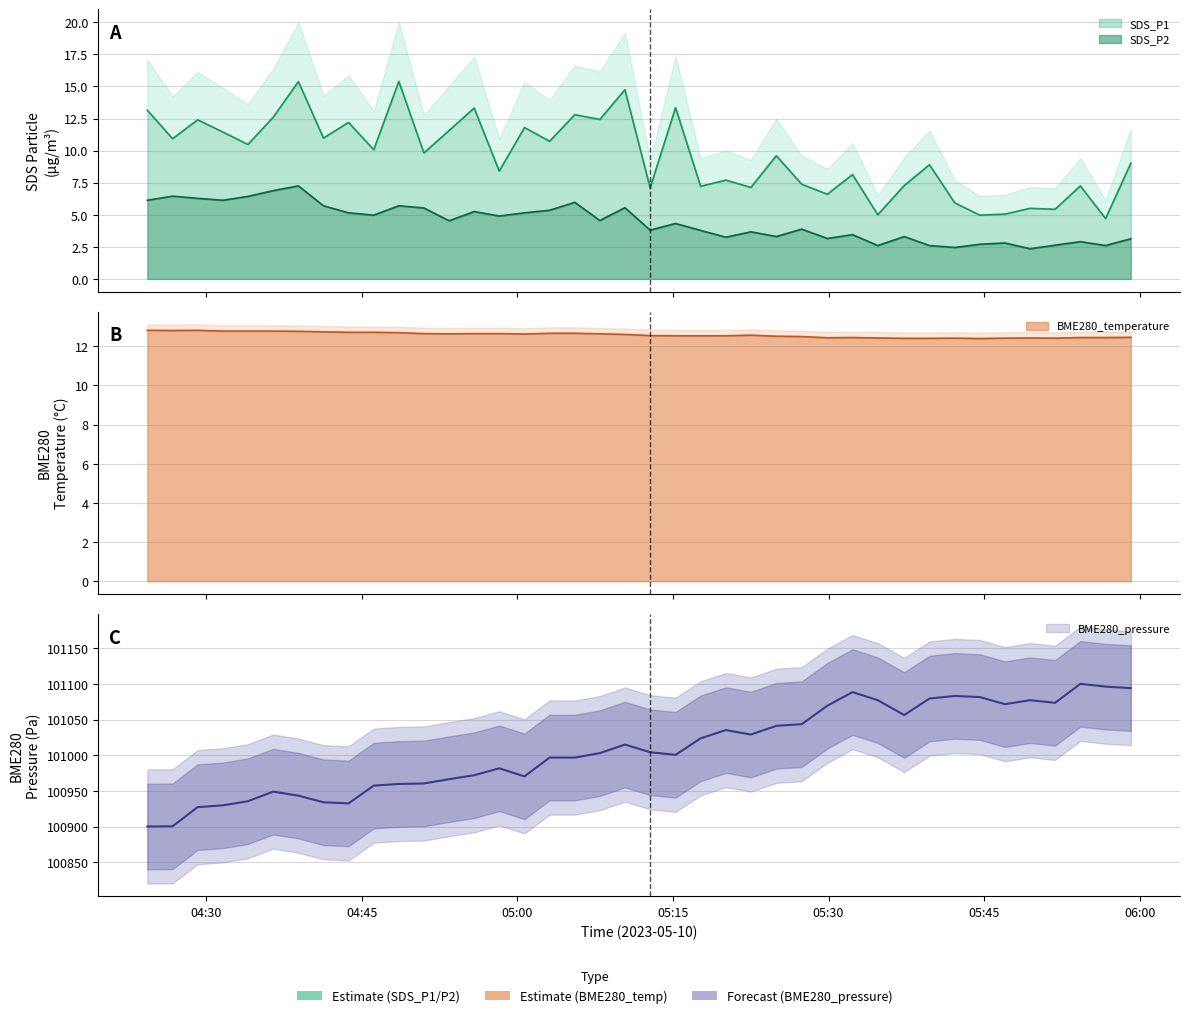

True or false: SDS_P2 and SDS_P1 cross at least once.

False